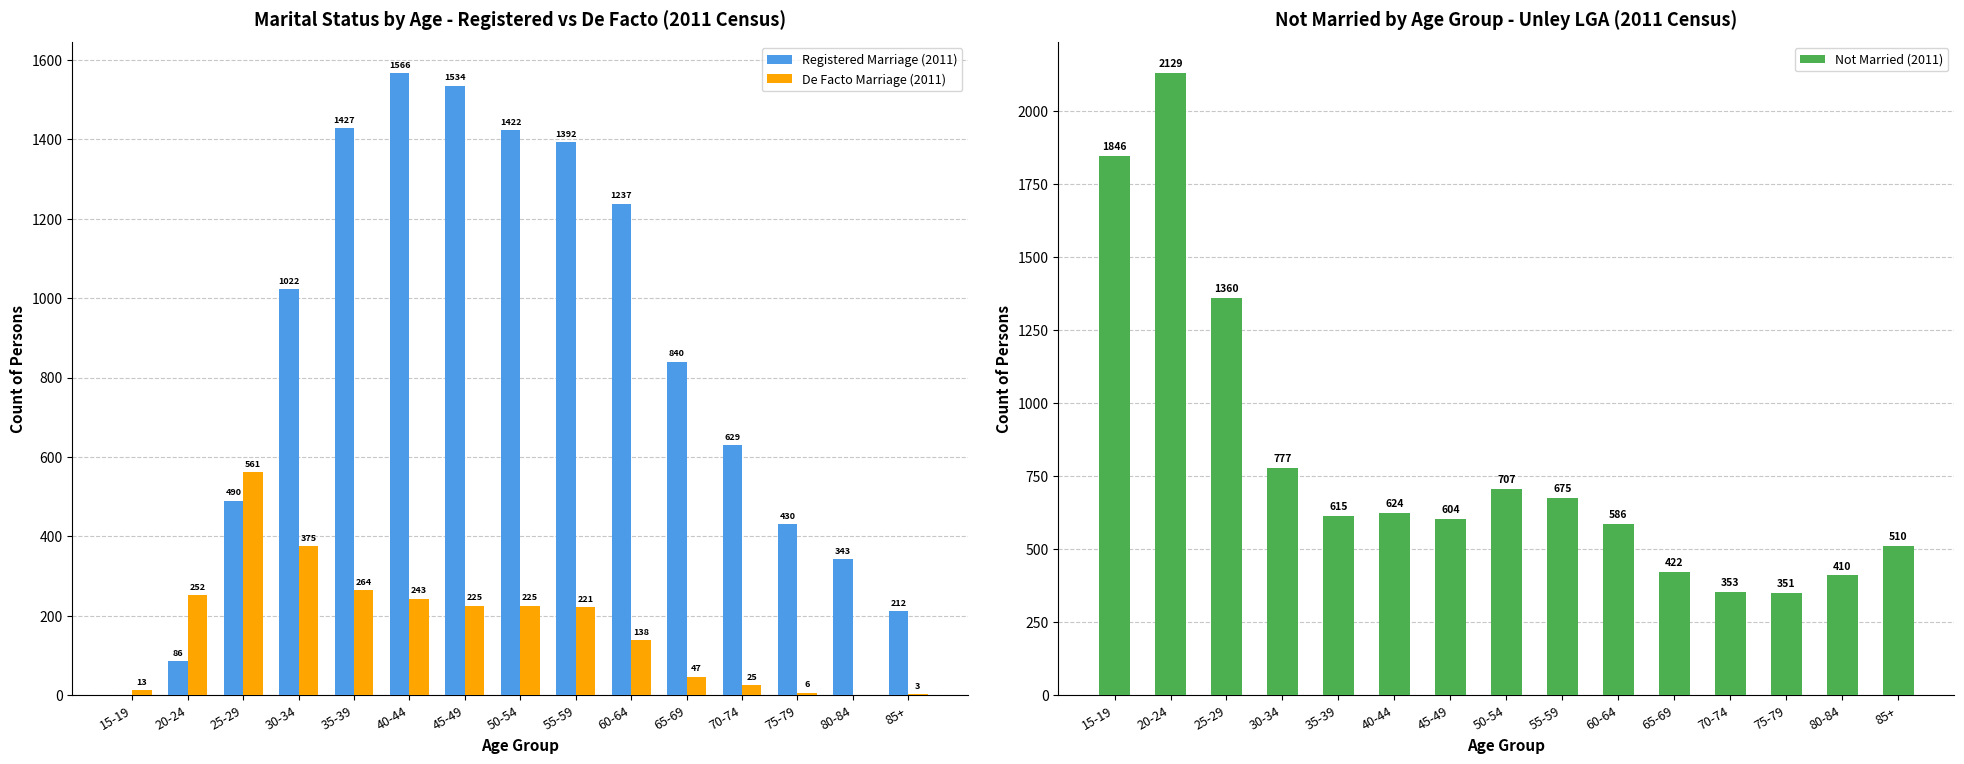

What position from the left is 50-54?

8